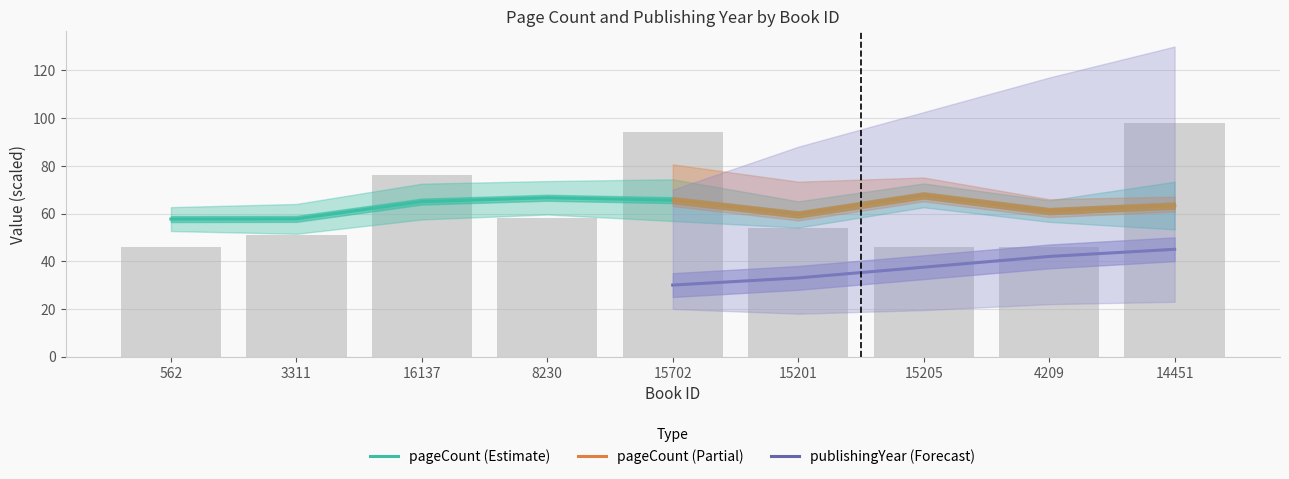

What is the ratio of the value at 15201 to the value at 562?

1.2